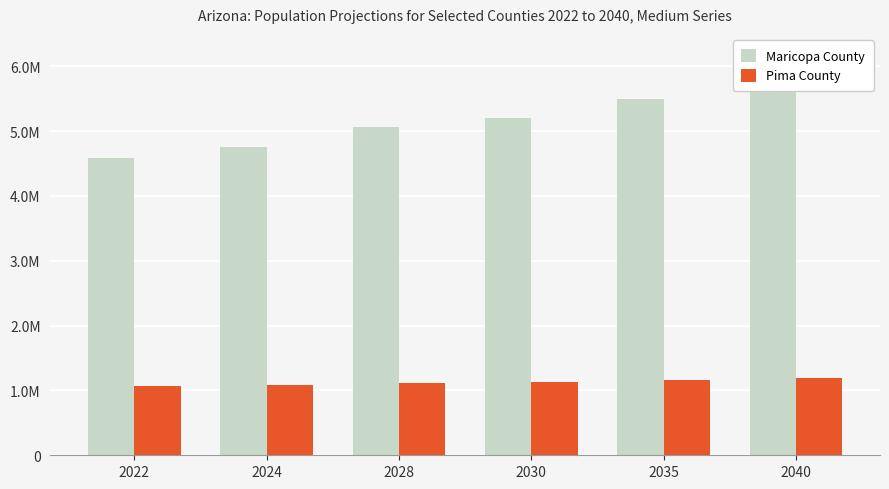

At which label does Pima County first exceed 1129400?

2035